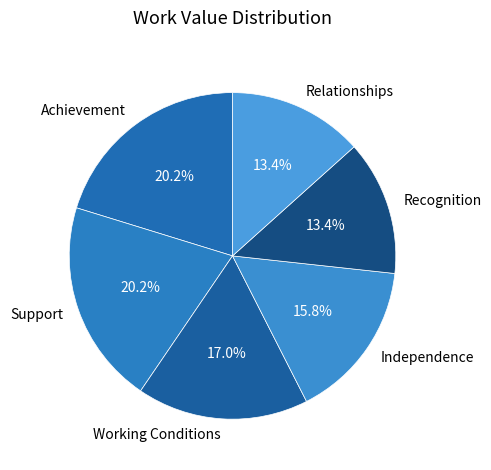

What is the ratio of the value at Recognition to the value at Independence?

0.8